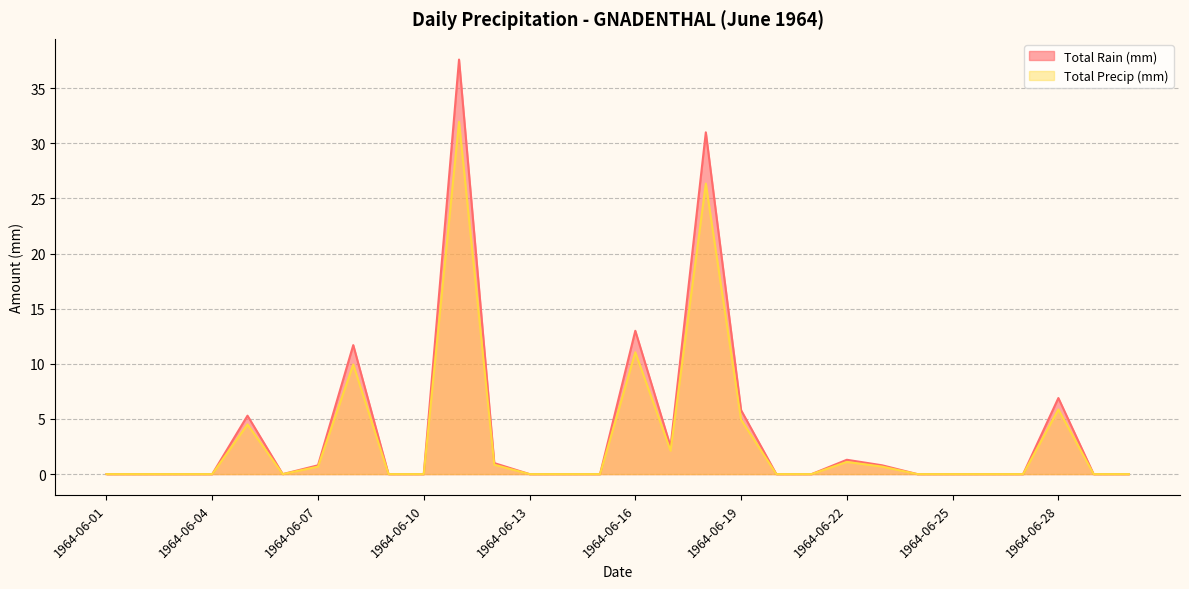

What is the maximum value shown in the chart?

37.6